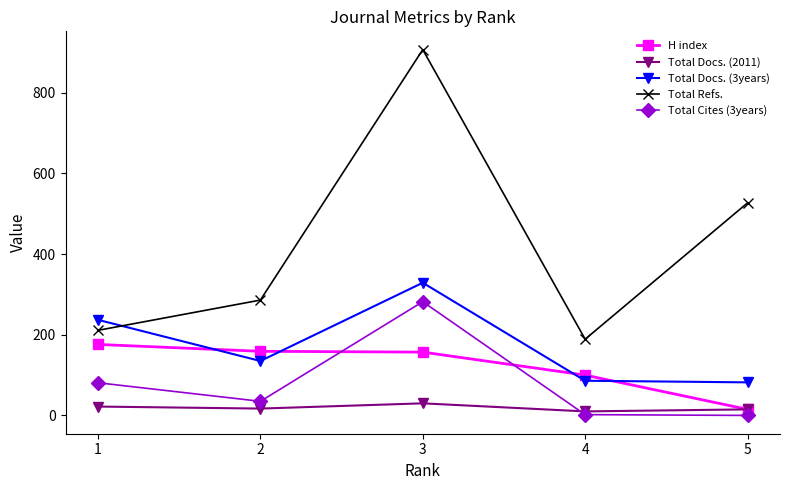

True or false: Total Docs. (3years) and H index intersect in this chart.

True